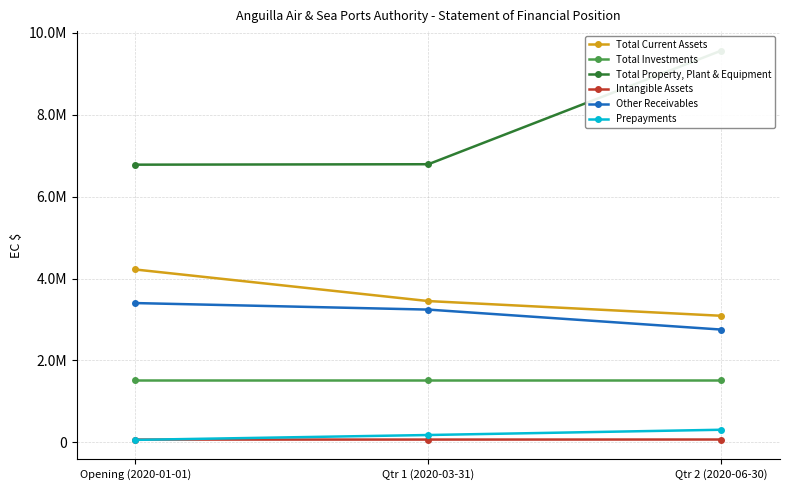

The Total Current Assets series shows 5495518.9 at Opening (2020-01-01). True or false?

False